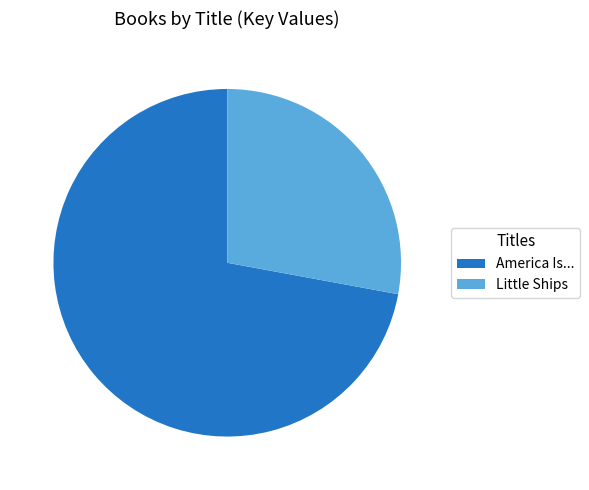

Rank the categories by value from highest to lowest.

America Is..., Little Ships